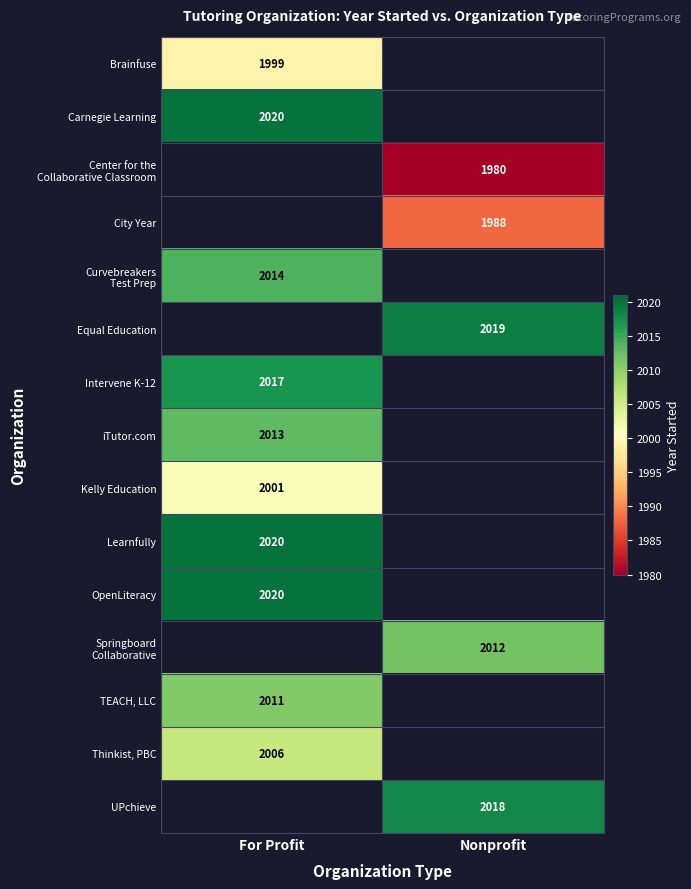

Is it true that Thinkist, PBC equals 2006 at For Profit?

True